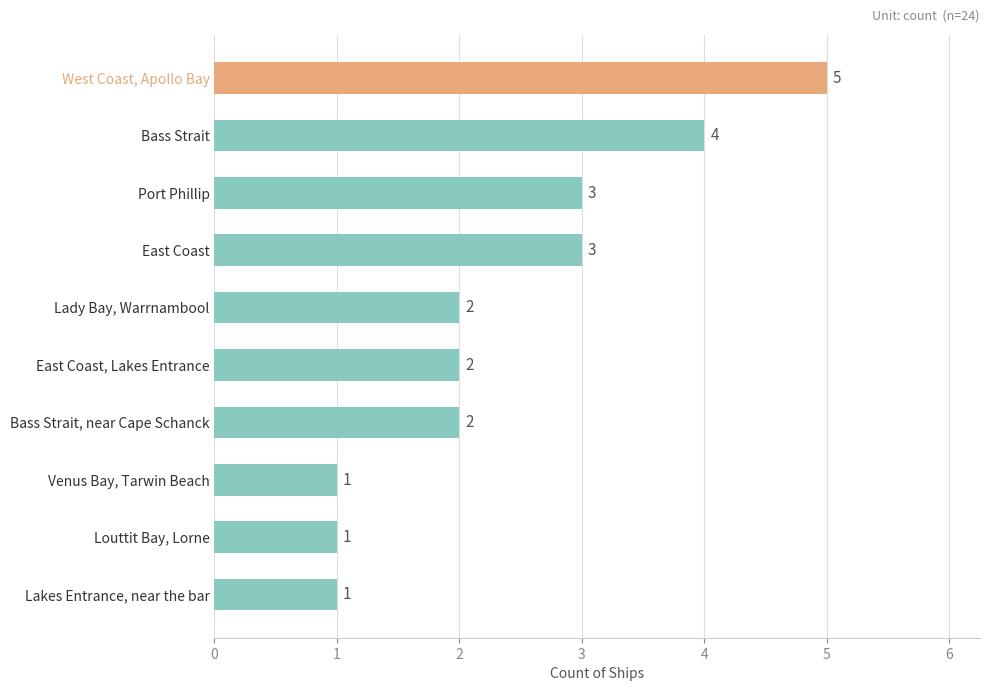

How many bars are there in total?

10